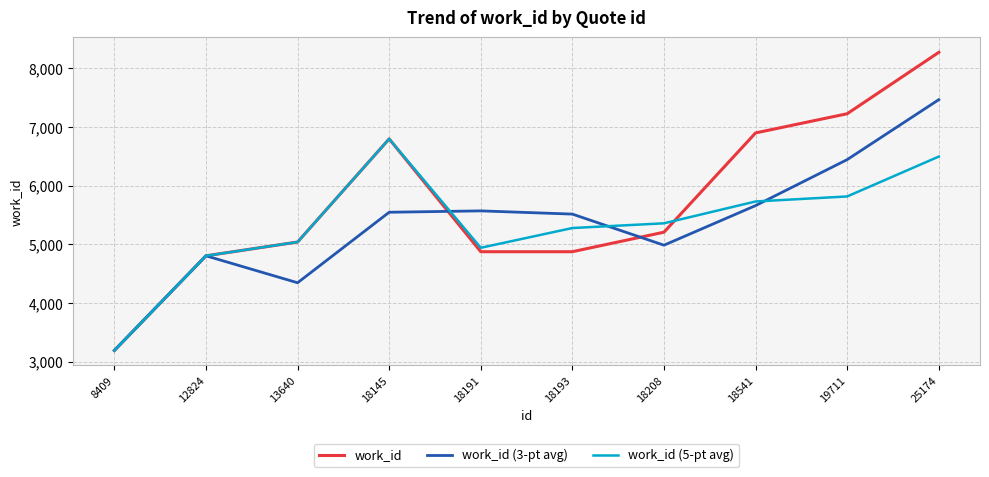

Which series changed the most between 18208 and 19711?

work_id